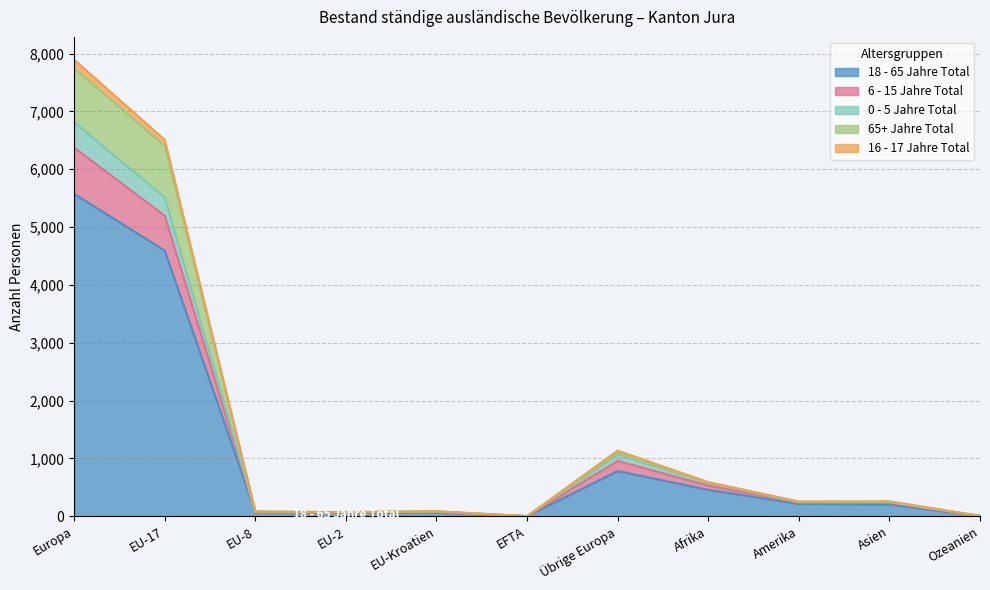

At which category does 65+ Jahre Total reach its first local valley?

EU-2